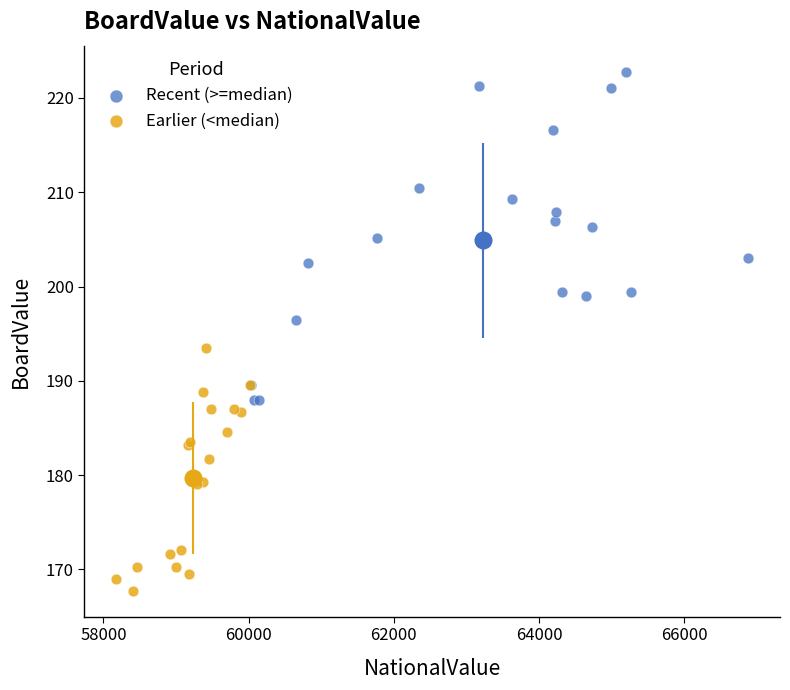

Which series has the largest Y range (max minus min)?

Recent (>=median)